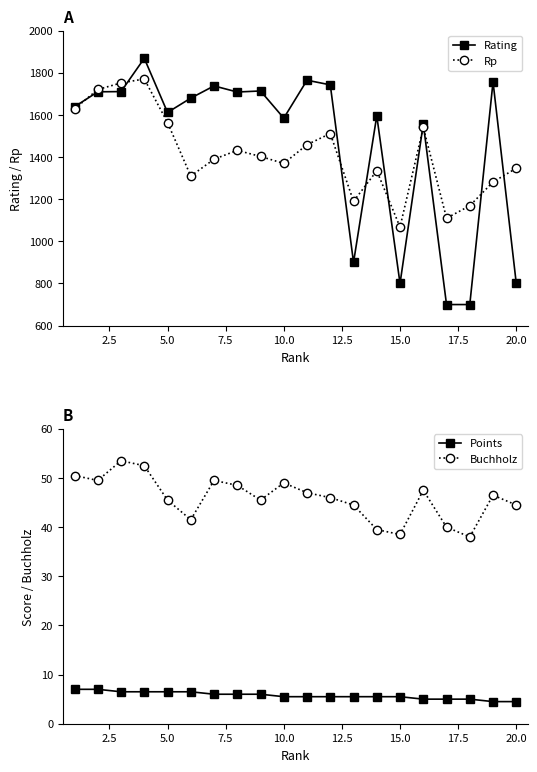

What is the minimum value for Rp?

1068